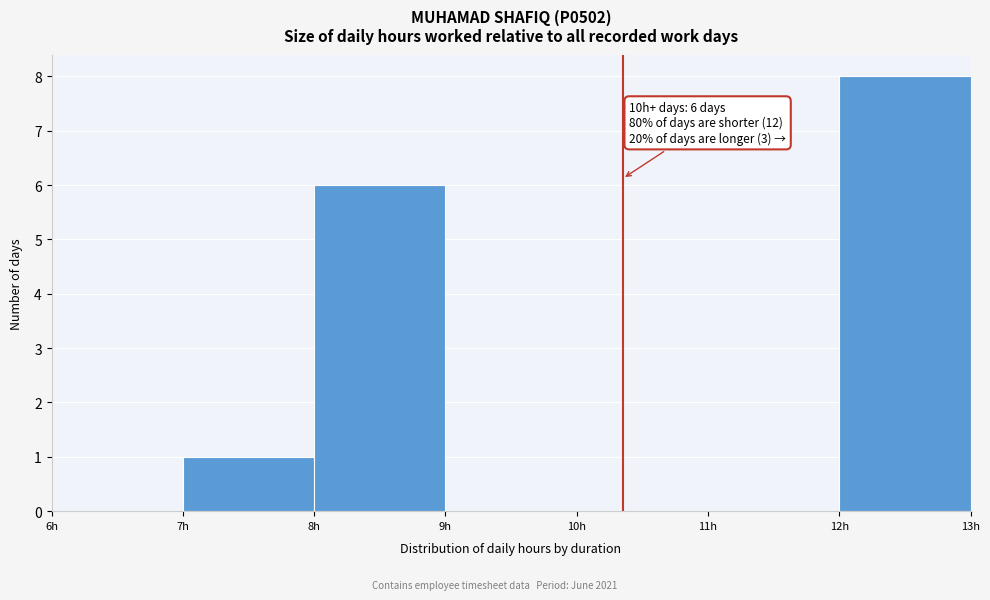

Which range on the x-axis has the tallest bar?

12 to 13